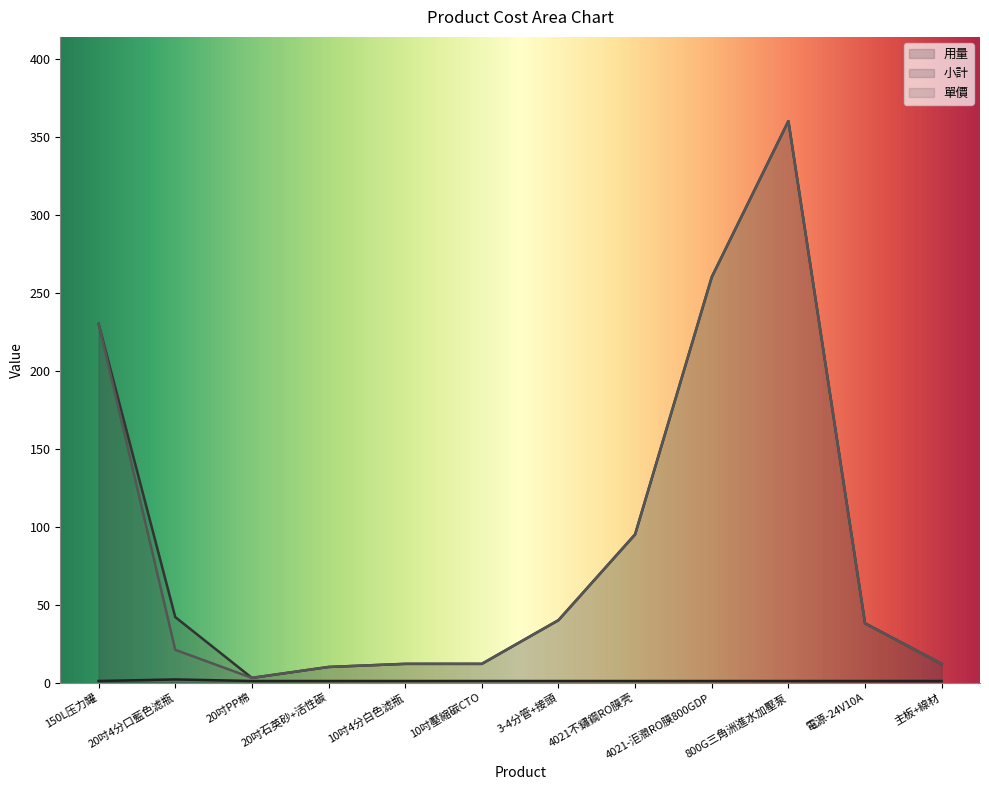

What is the difference between the second highest and second lowest values in the 單價 series?

250